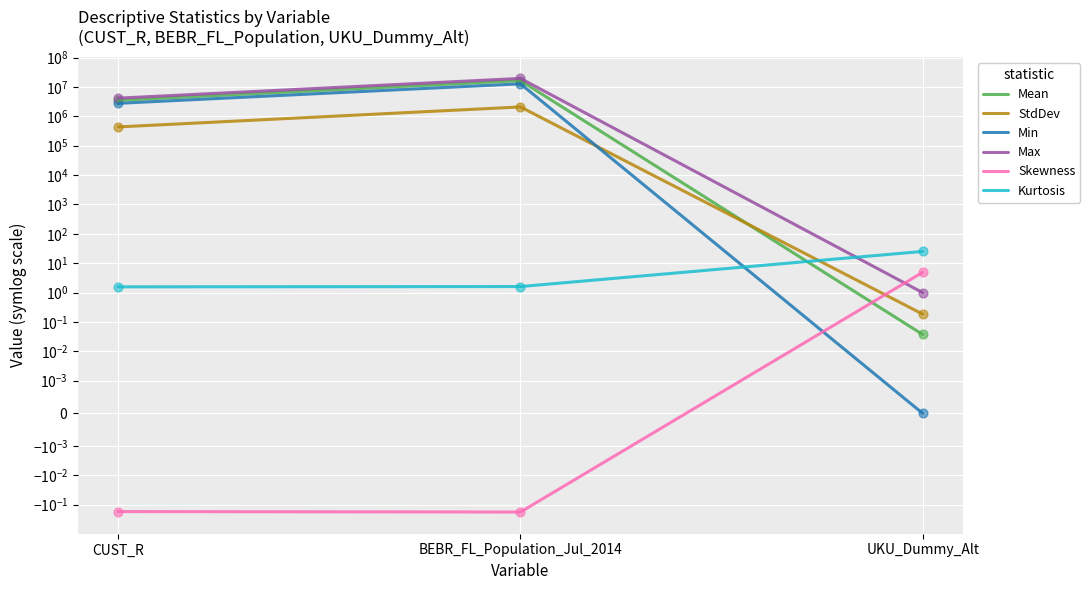

At how many categories does at least one series exceed 11171148?

1